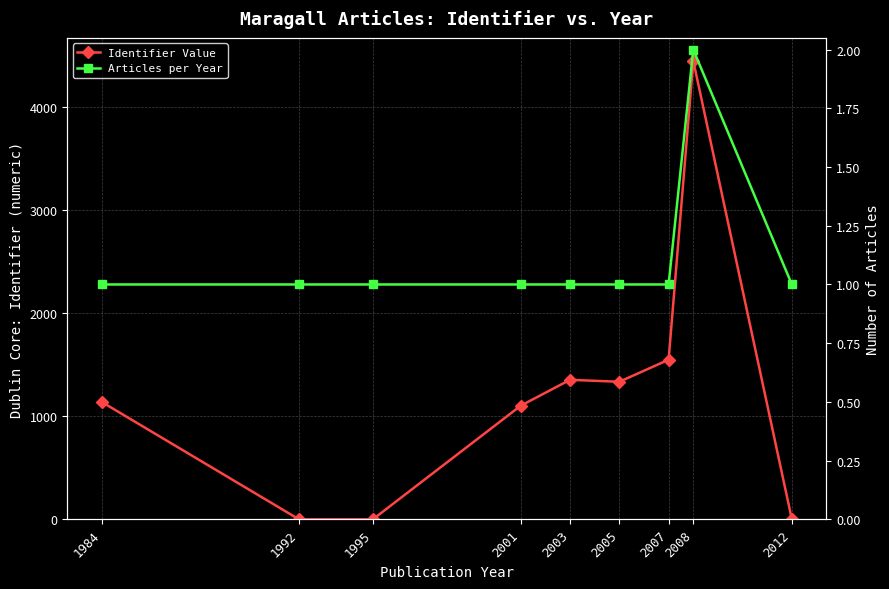

At which label does Identifier Value reach its minimum?

1992